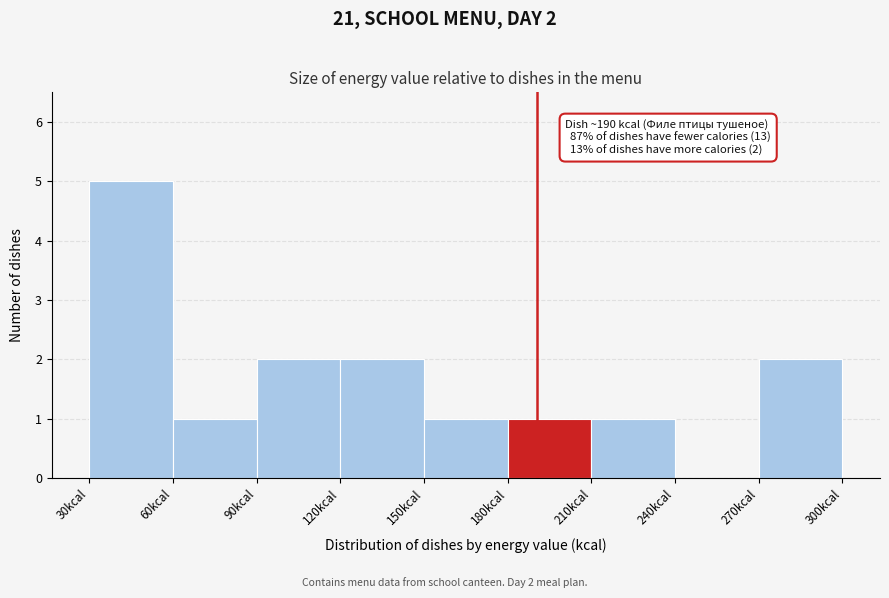

Over which range of the x-axis is the bar tallest?

30 to 60